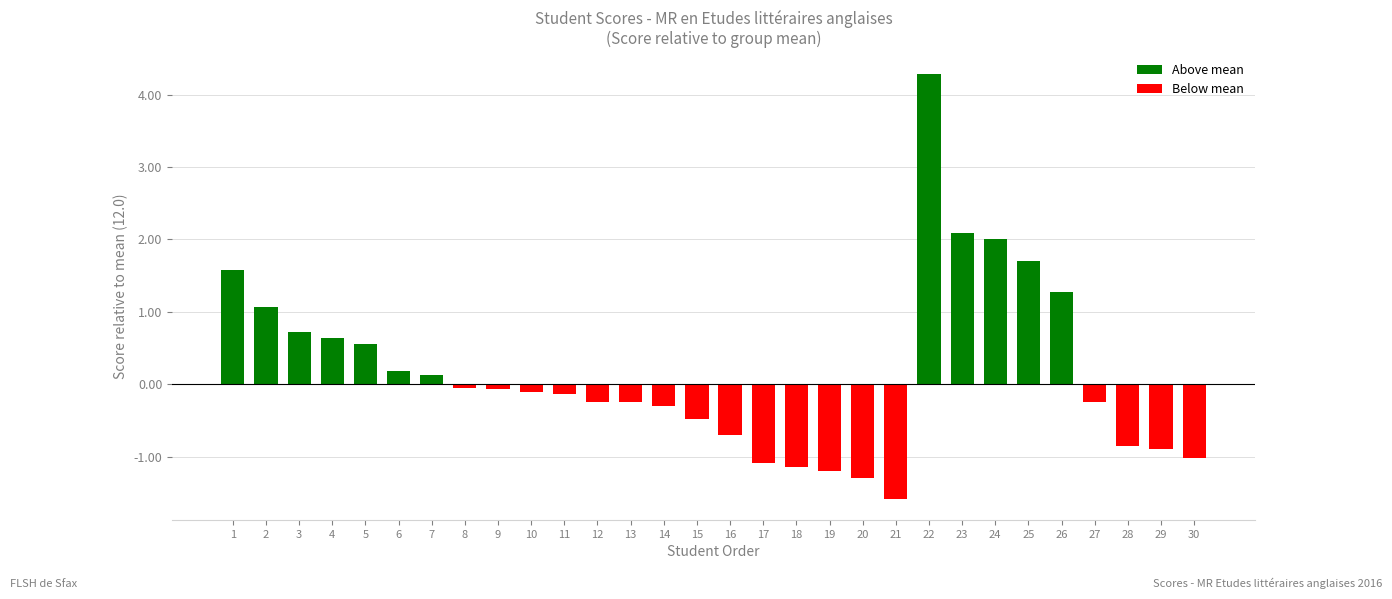

What is the difference between the values at 13 and 22?

4.5